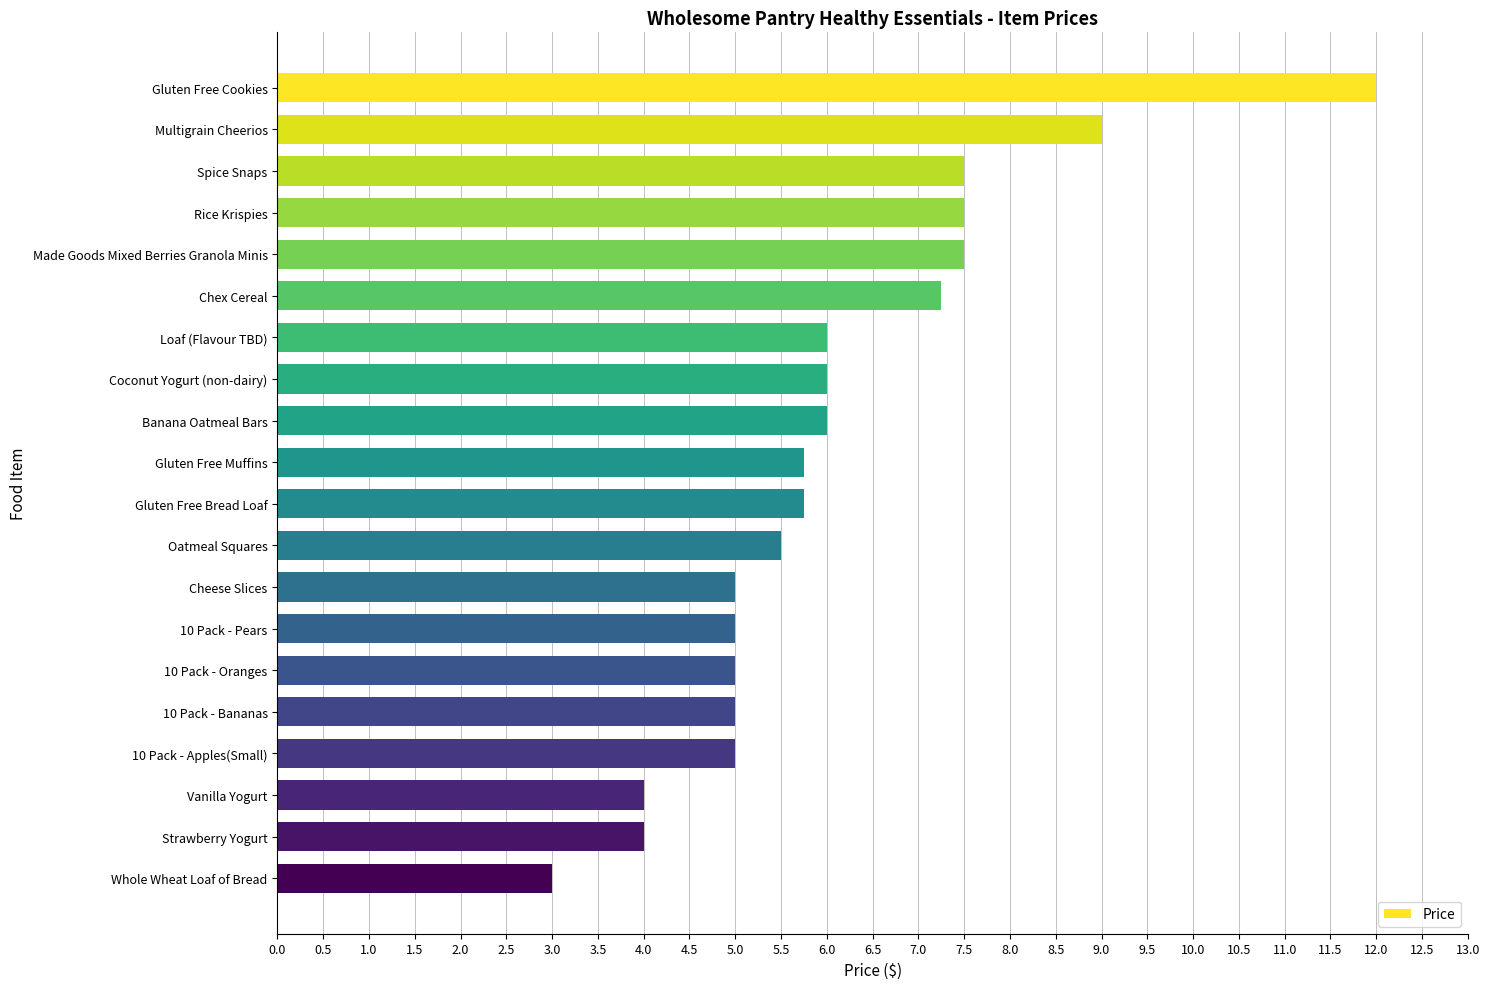

What is the difference between the maximum and minimum values?

9.0